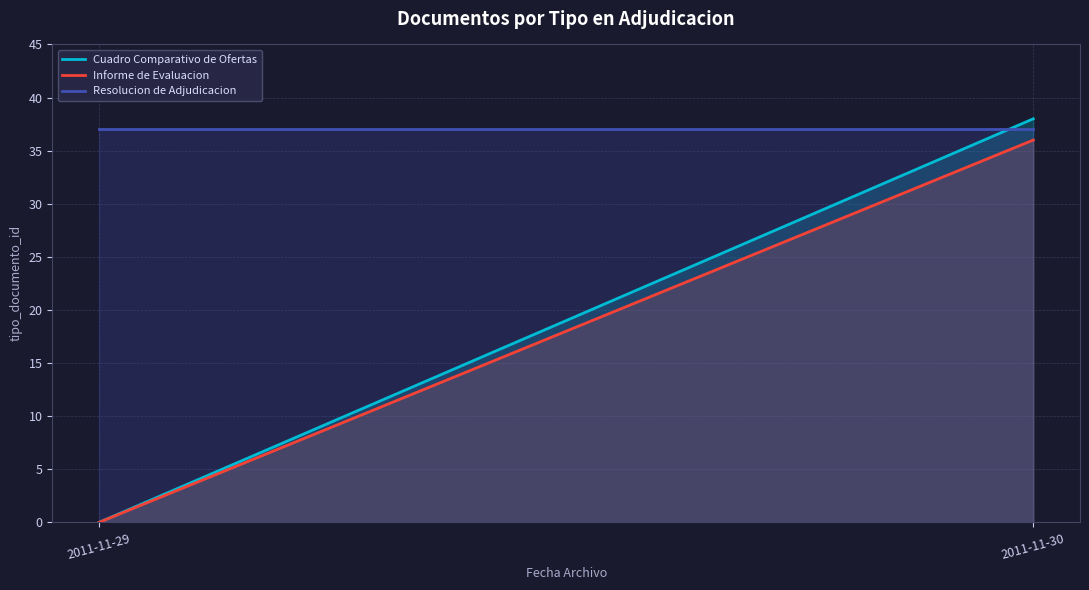

Which series has the widest spread of values?

Cuadro Comparativo de Ofertas